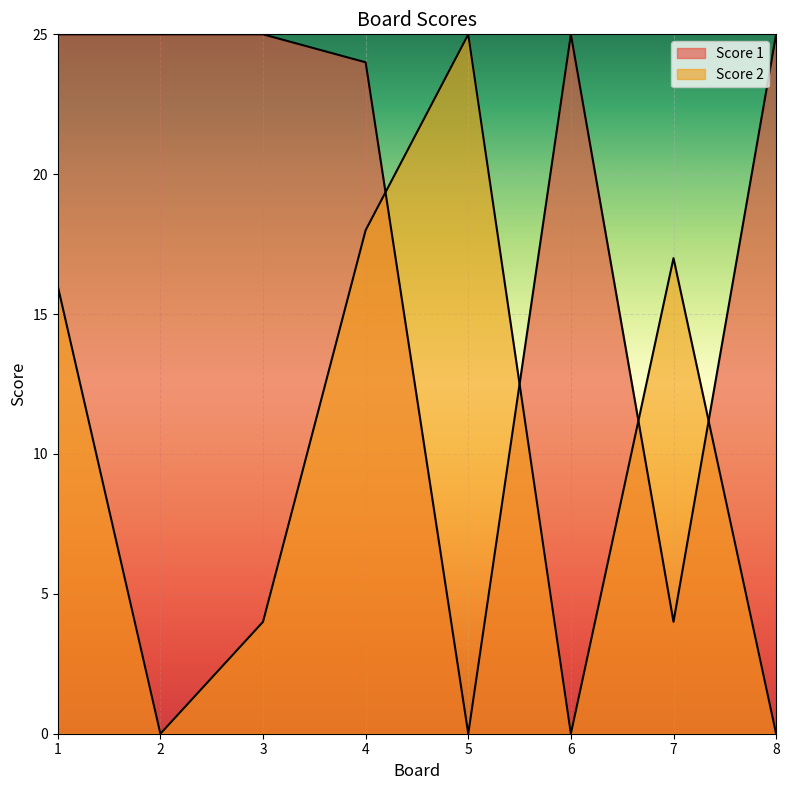

Where is Score 1 nearest to the value 12?

7